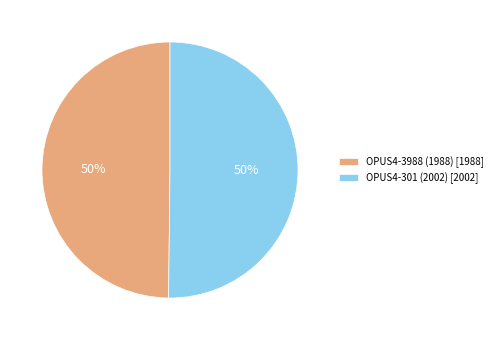

Is it true that OPUS4-301 (2002) [2002] is 50% of the pie?

True